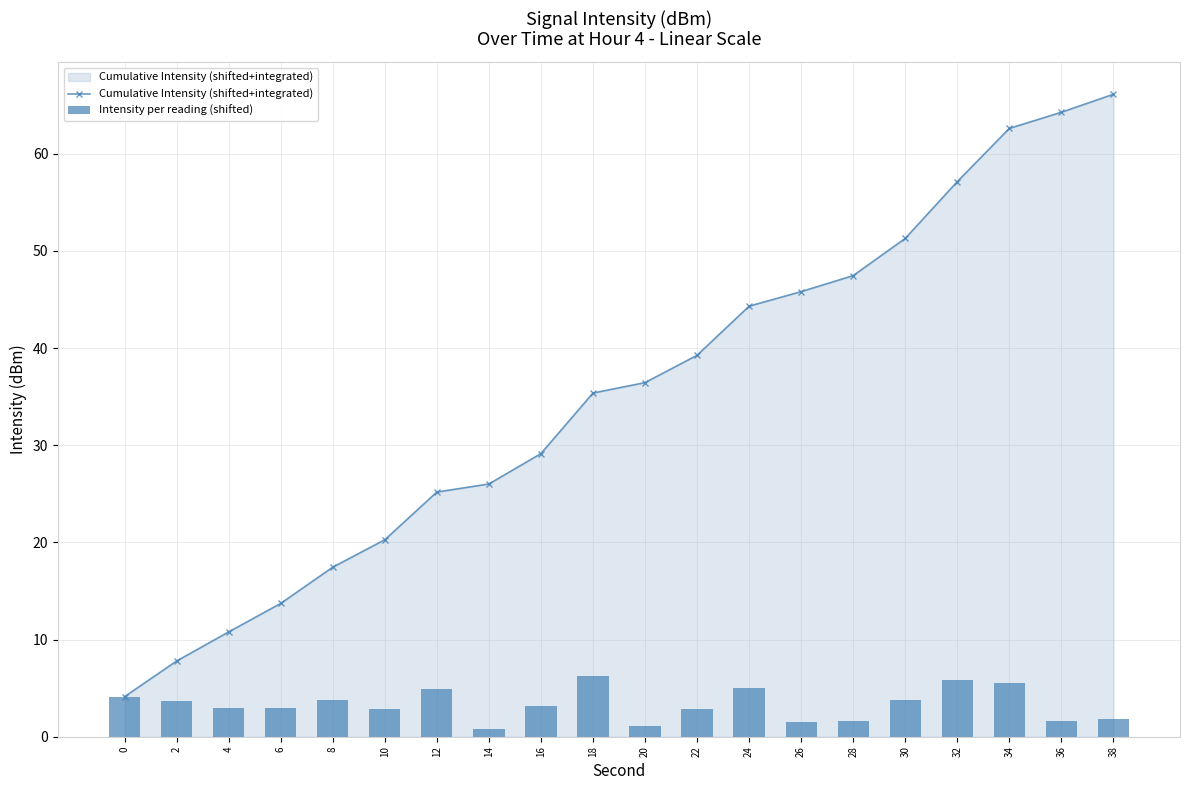

What is the value of the Intensity per reading (shifted) bar at the 9th from the left?

3.1